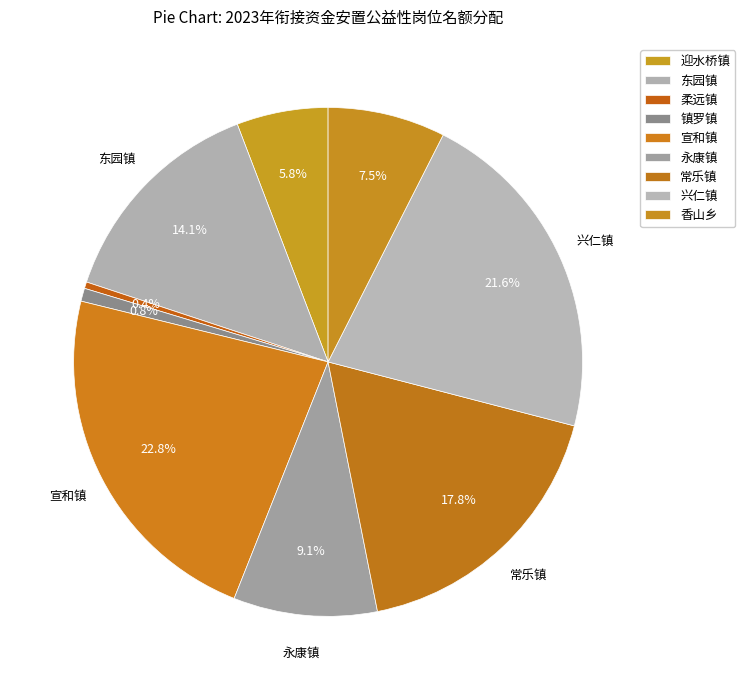

How many slices are in this pie chart?

9